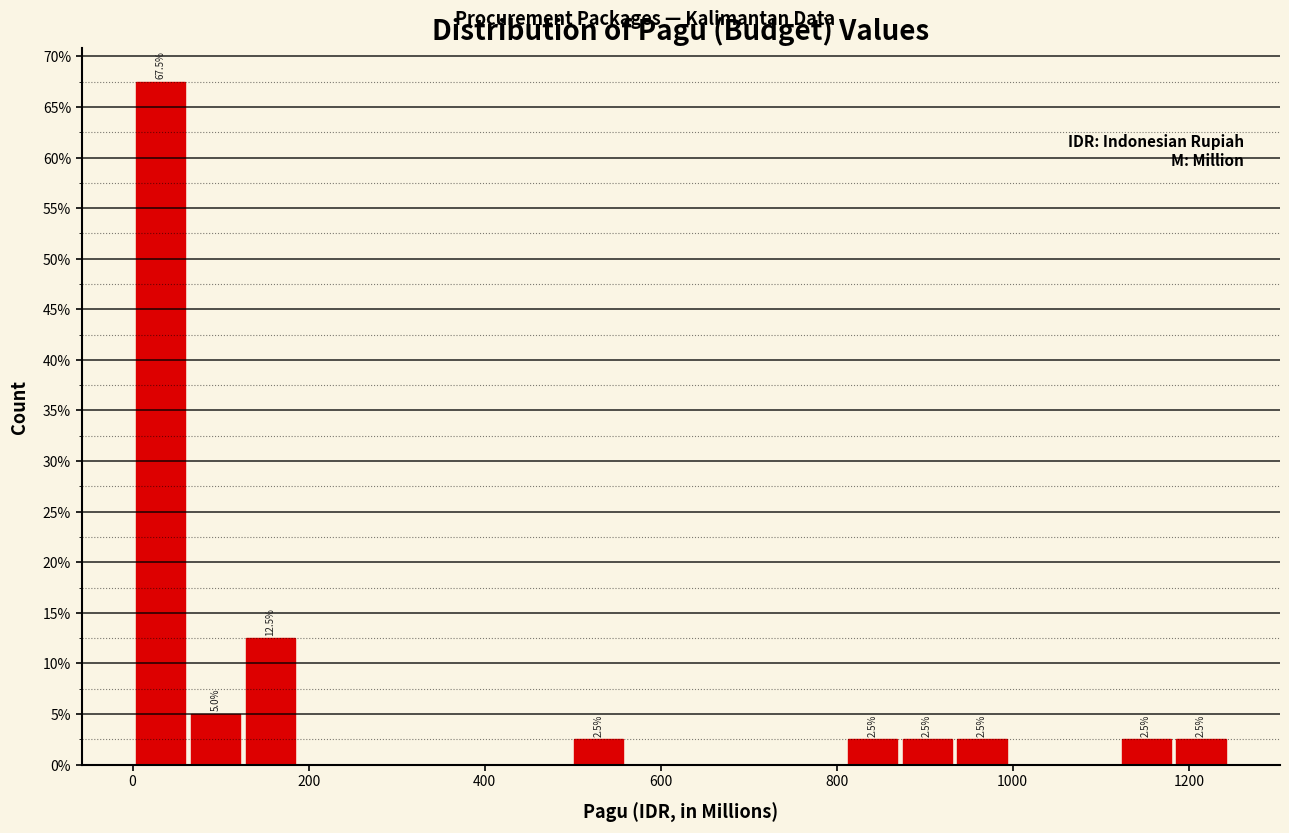

Read against the x-axis, roughly where is the centre of the tallest bar?

40